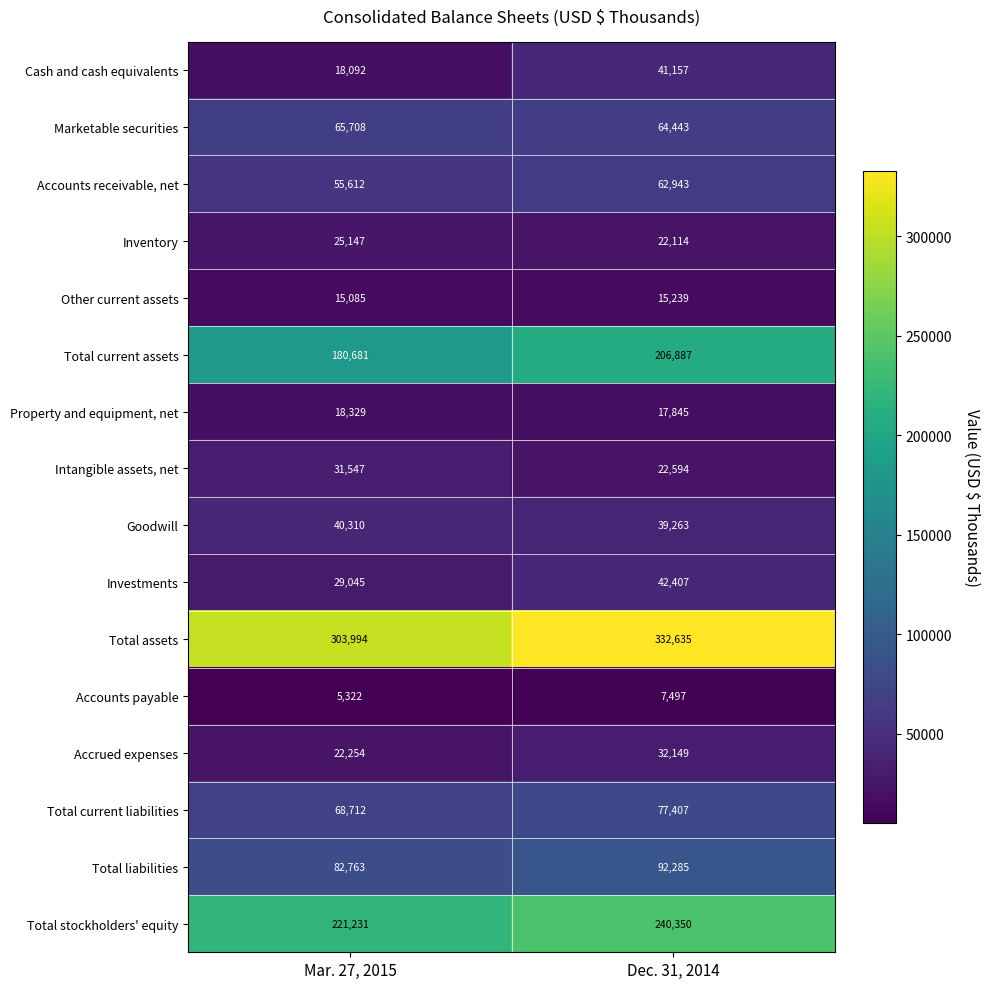

At which category does the chart reach its peak across all series?

Dec. 31, 2014